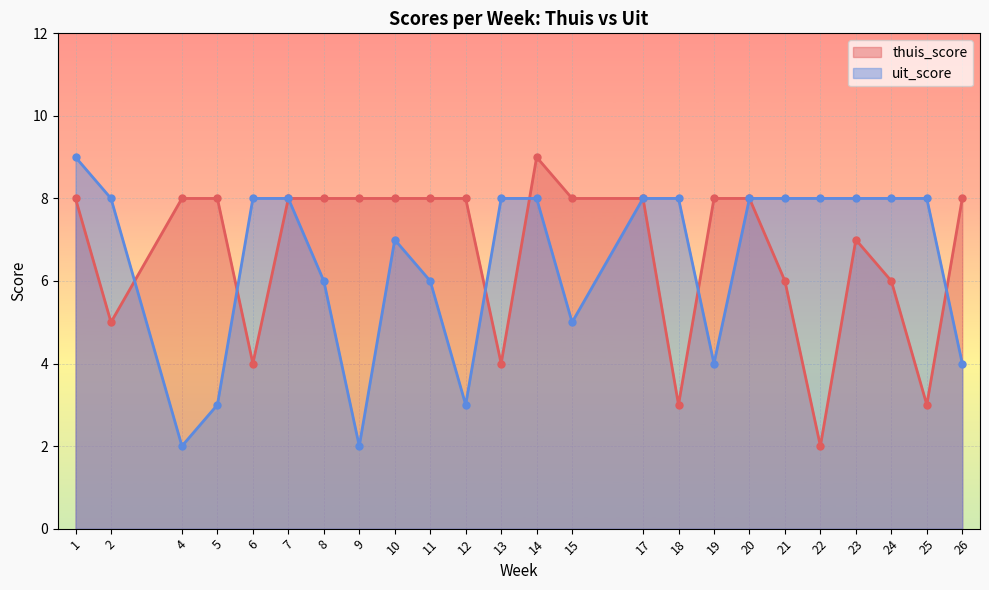

At which label does thuis_score first exceed 8?

14